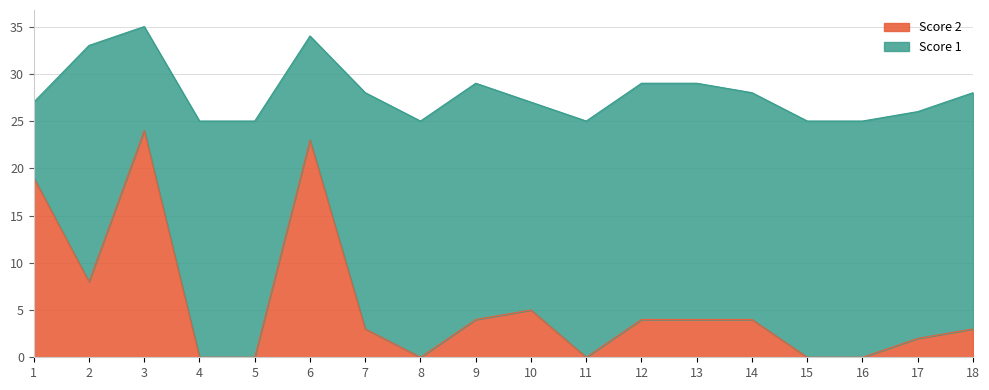

Reading left to right, what are all the values shown in this chart?

19	8	24	0	0	23	3	0	4	5	0	4	4	4	0	0	2	3